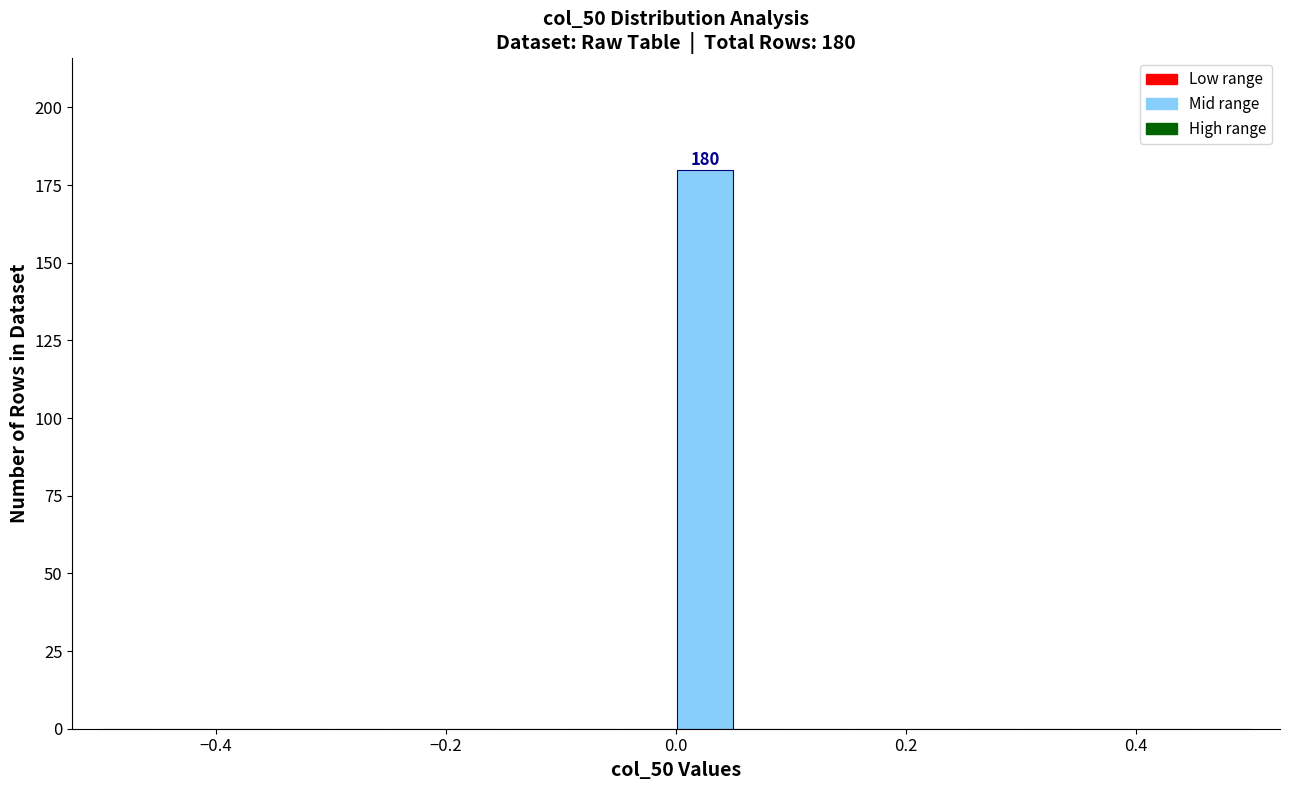

Around what value on the x-axis is the tallest bar? Give the approximate position of its centre, as read against the axis.

0.02